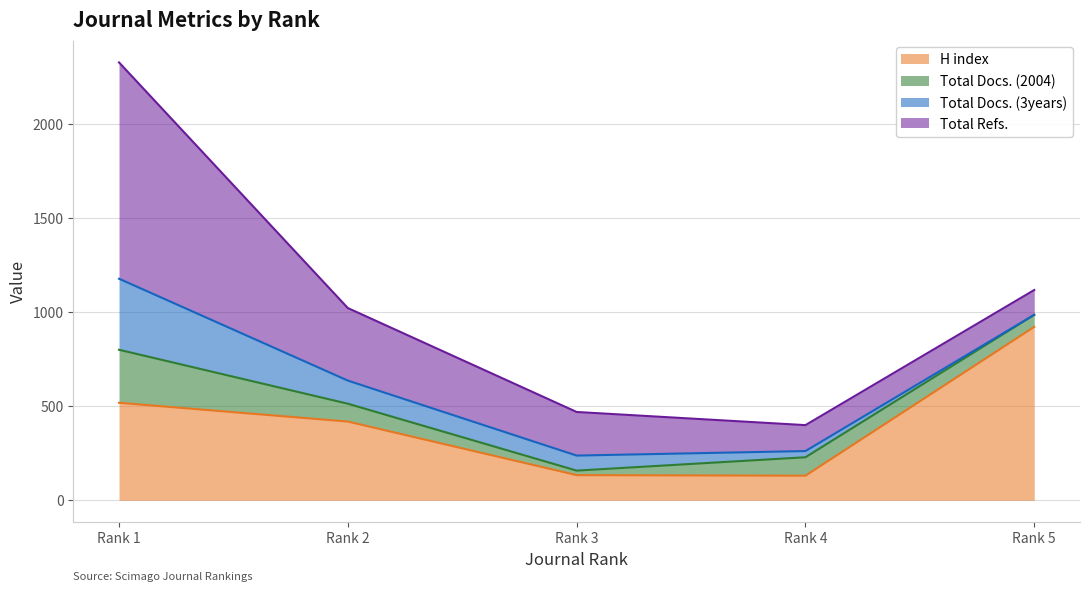

True or false: Total Refs. and Total Docs. (3years) cross at least once.

False